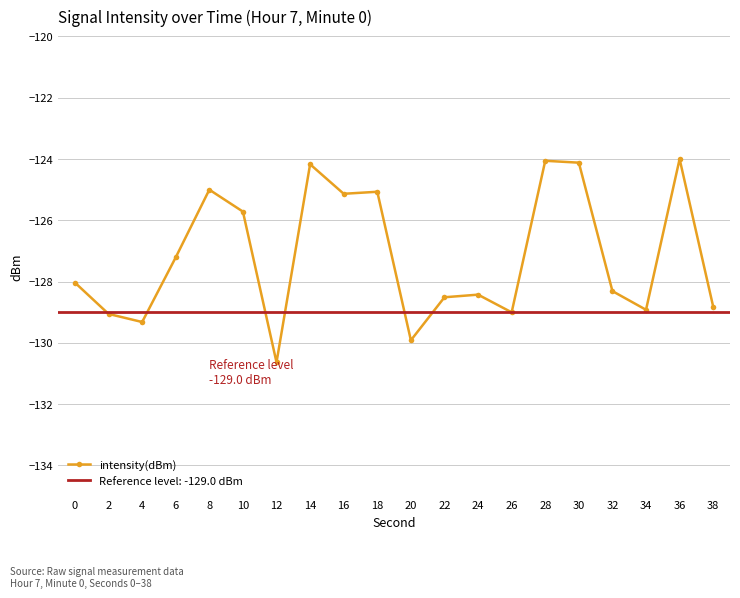

What is the value of the 19th point from the left?

-124.0